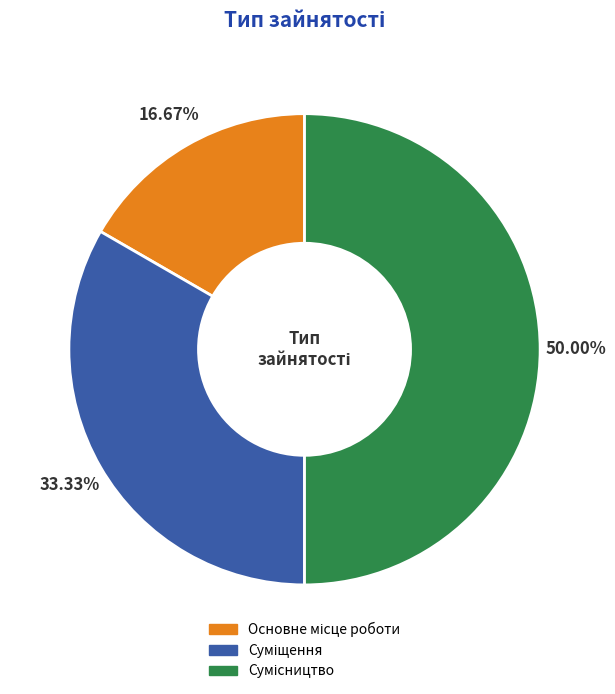

Count the number of slices in the pie.

3